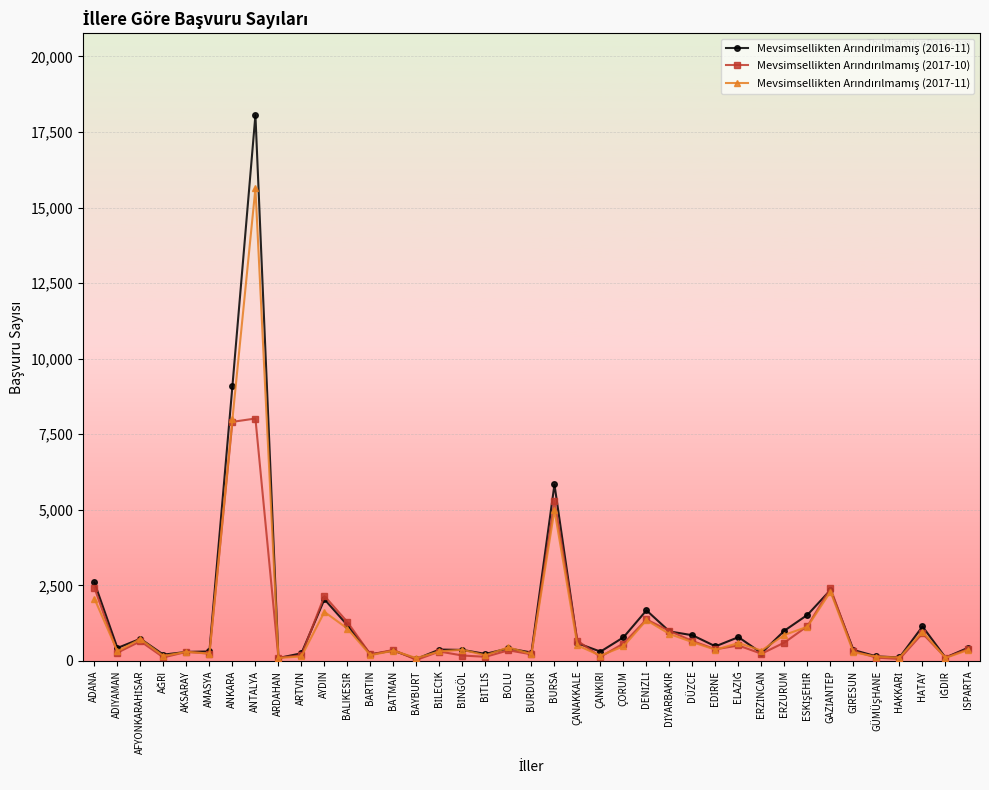

What is the label of the 8th point from the left?

ANTALYA